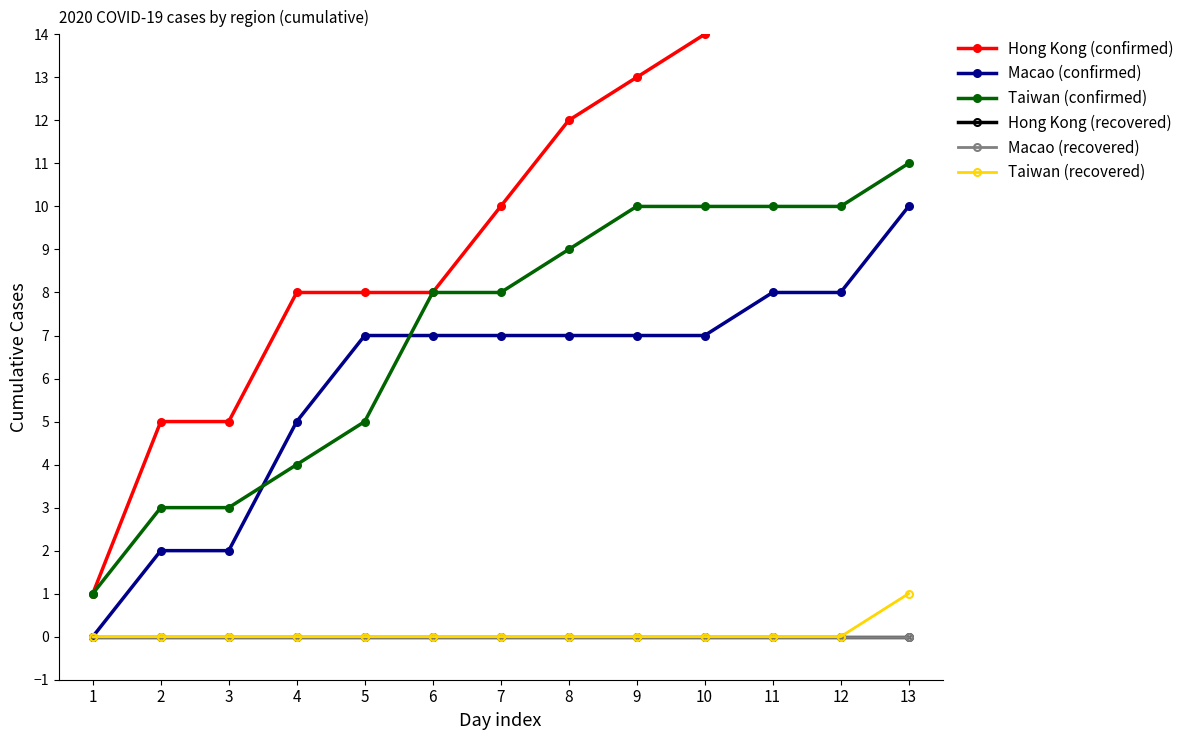

At which label is Hong Kong (confirmed) closest to 9?

4